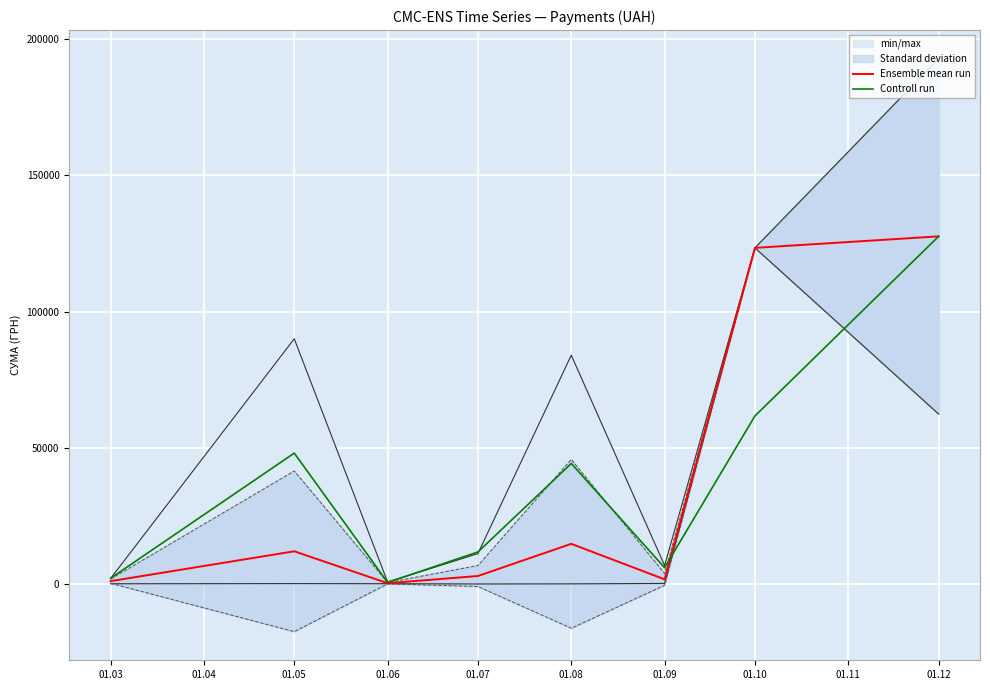

What value does the Ensemble mean run series have at 01.03?

1053.2